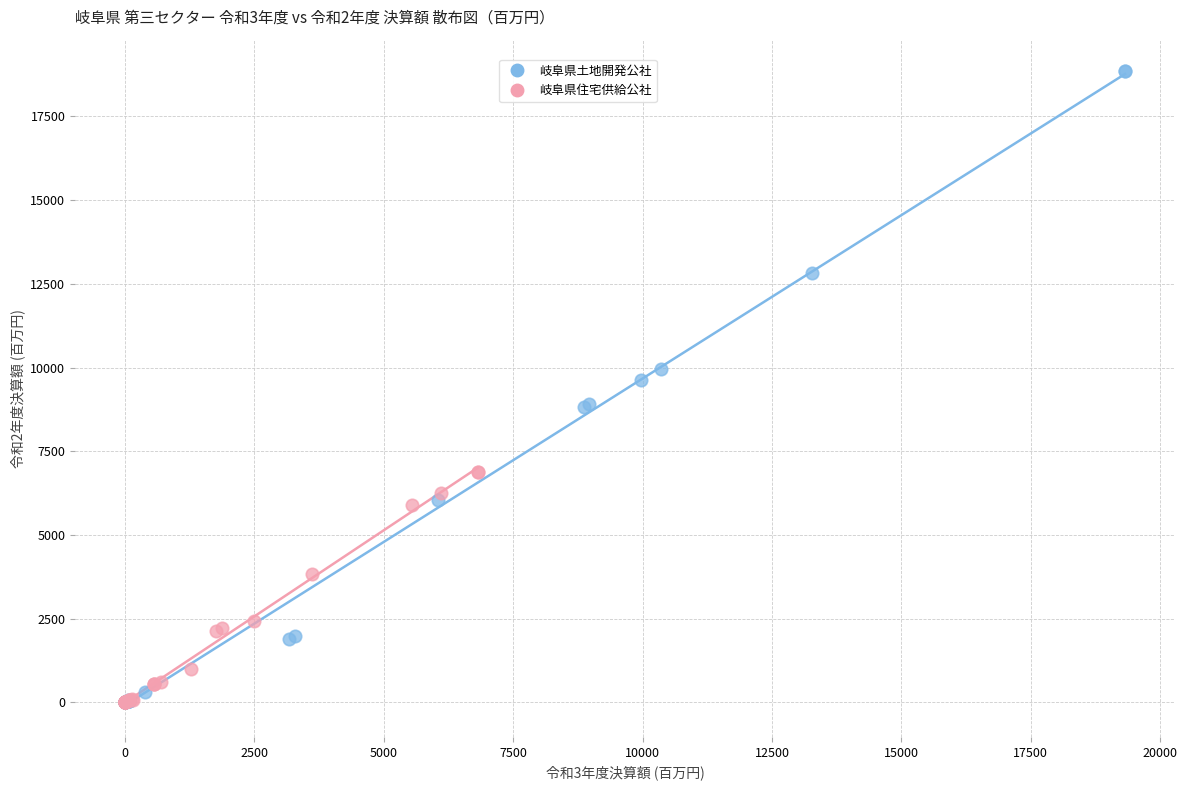

Which series contains the highest Y value?

岐阜県土地開発公社